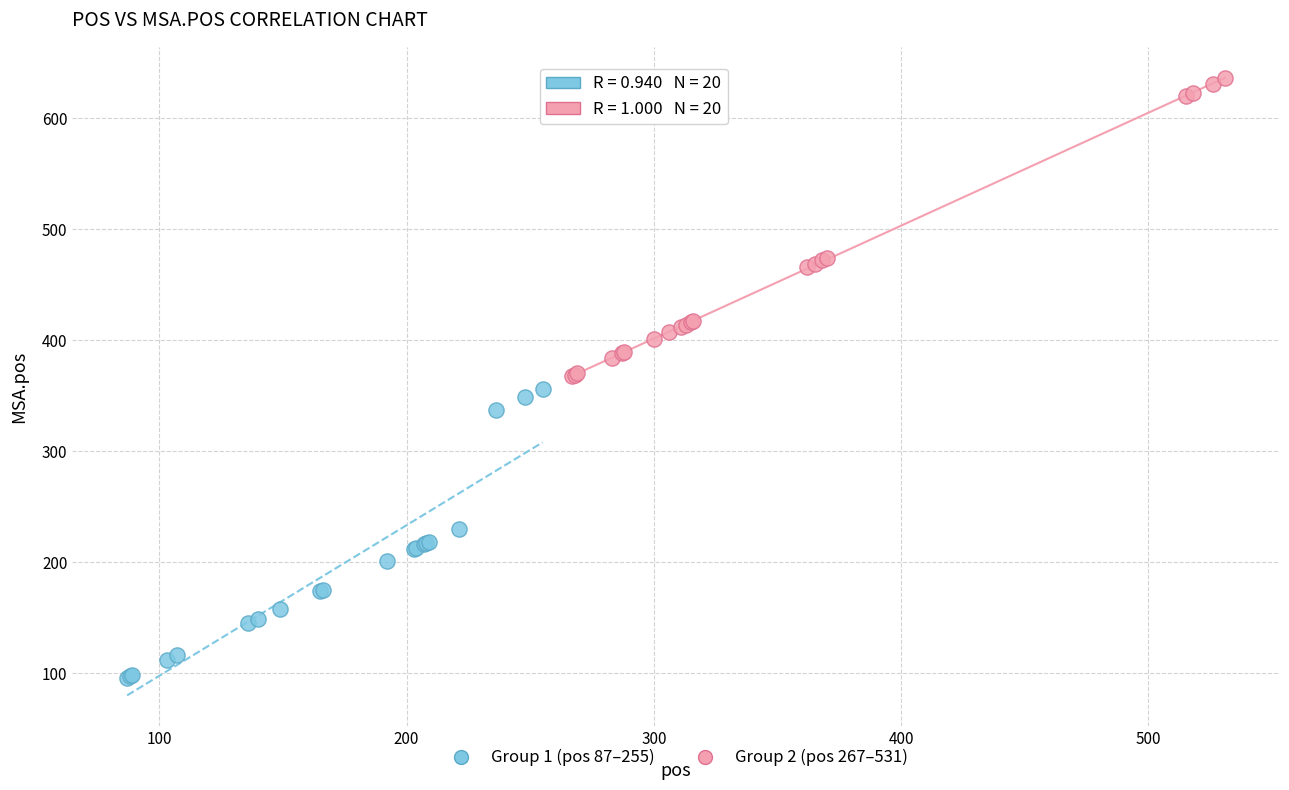

Which series has the widest spread of Y values?

Group 2 (pos 267–531)